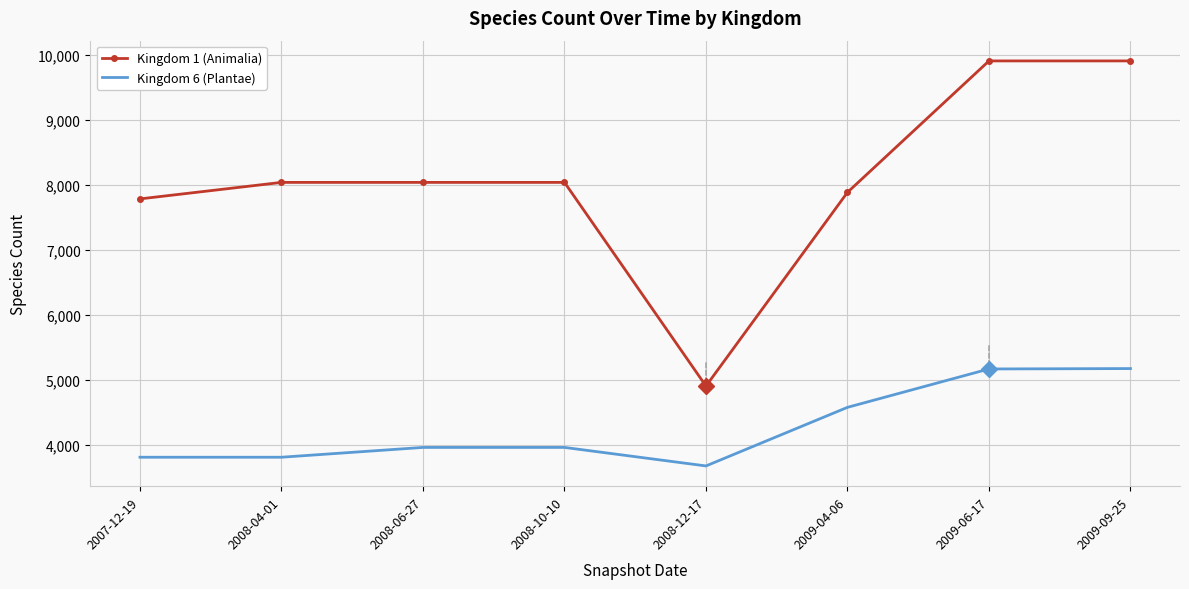

Is the value of Kingdom 1 (Animalia) at 2008-10-10 greater than the value of Kingdom 6 (Plantae) at 2008-10-10?

Yes